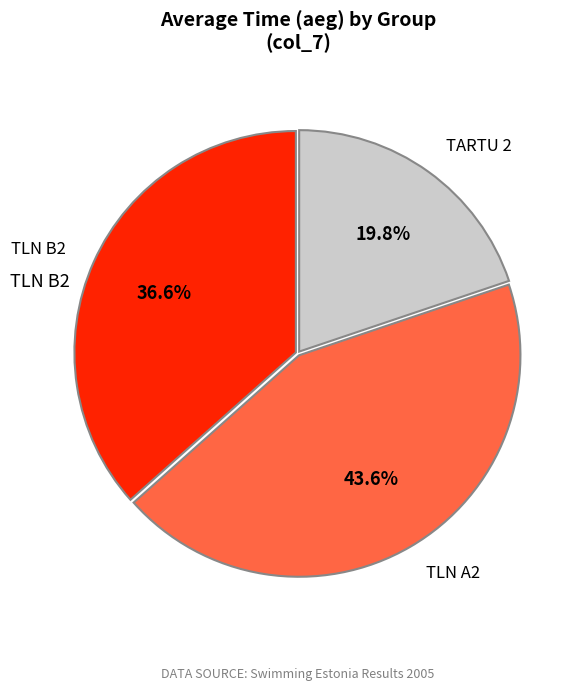

Rank the categories by value from highest to lowest.

TLN A2, TLN B2, TARTU 2